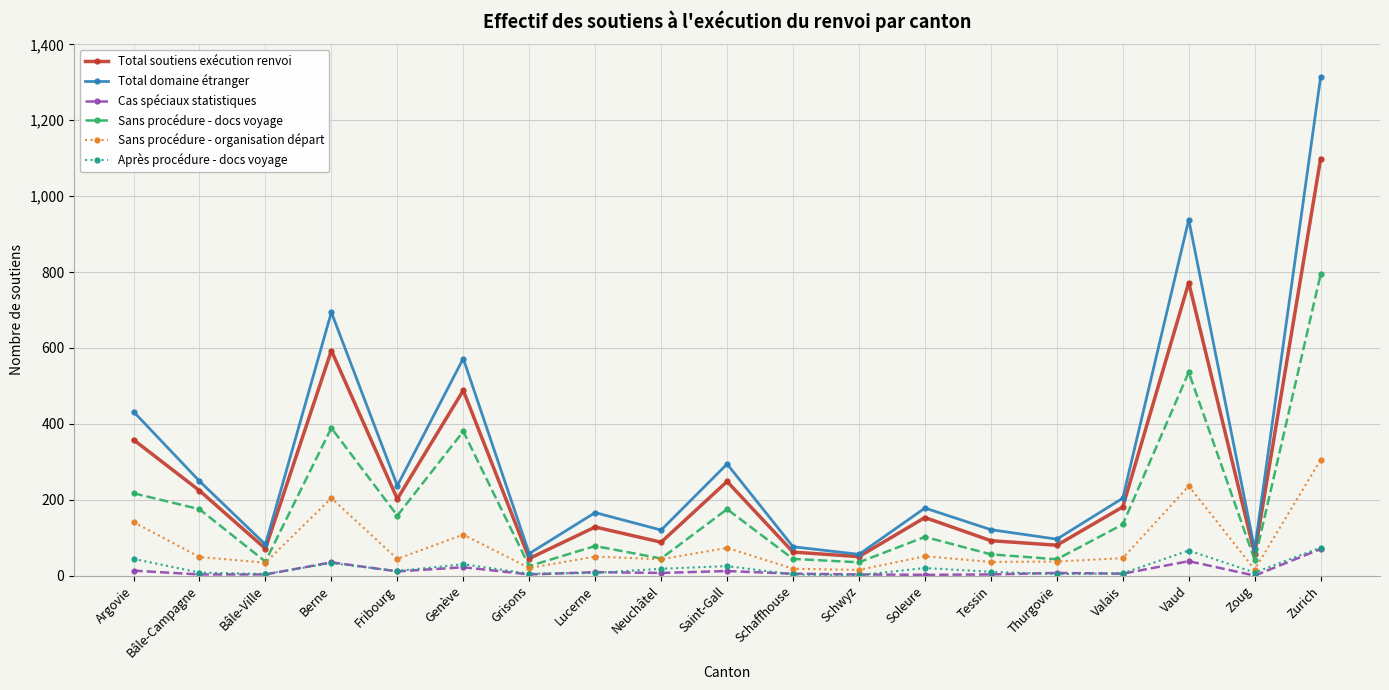

The value of Sans procédure - organisation départ at Berne is 65. True or false?

False